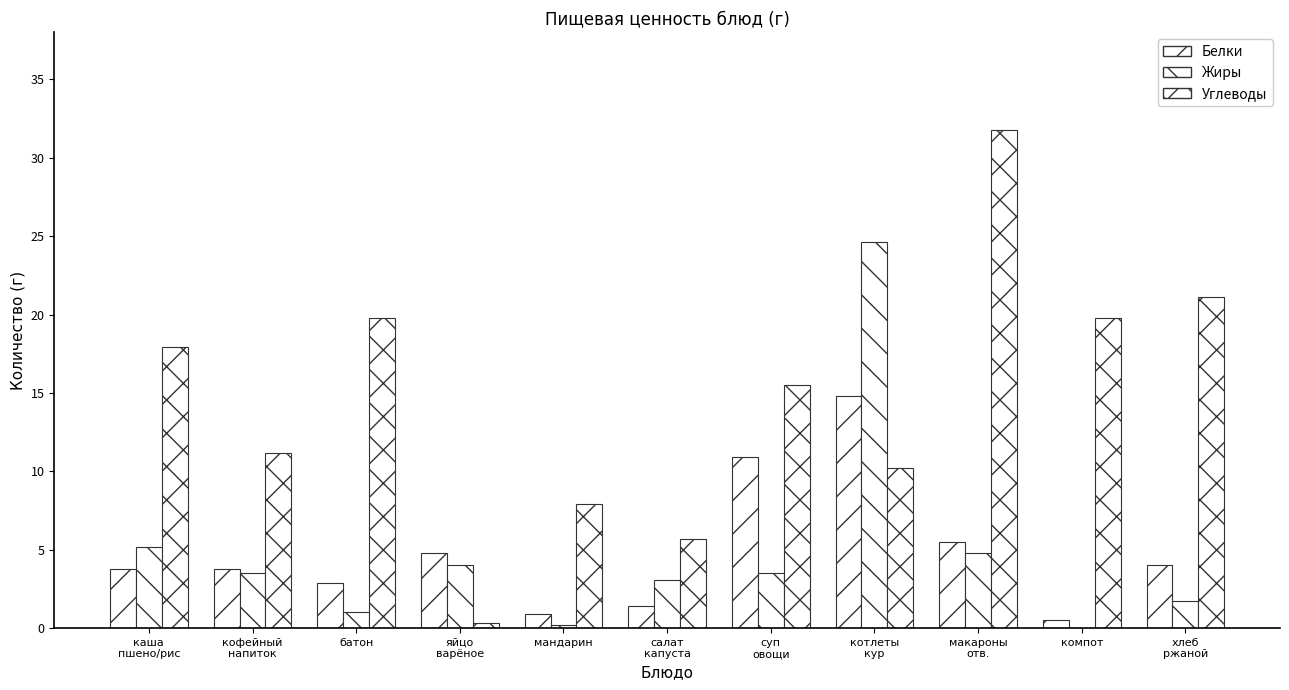

How many categories are shown in the chart?

11